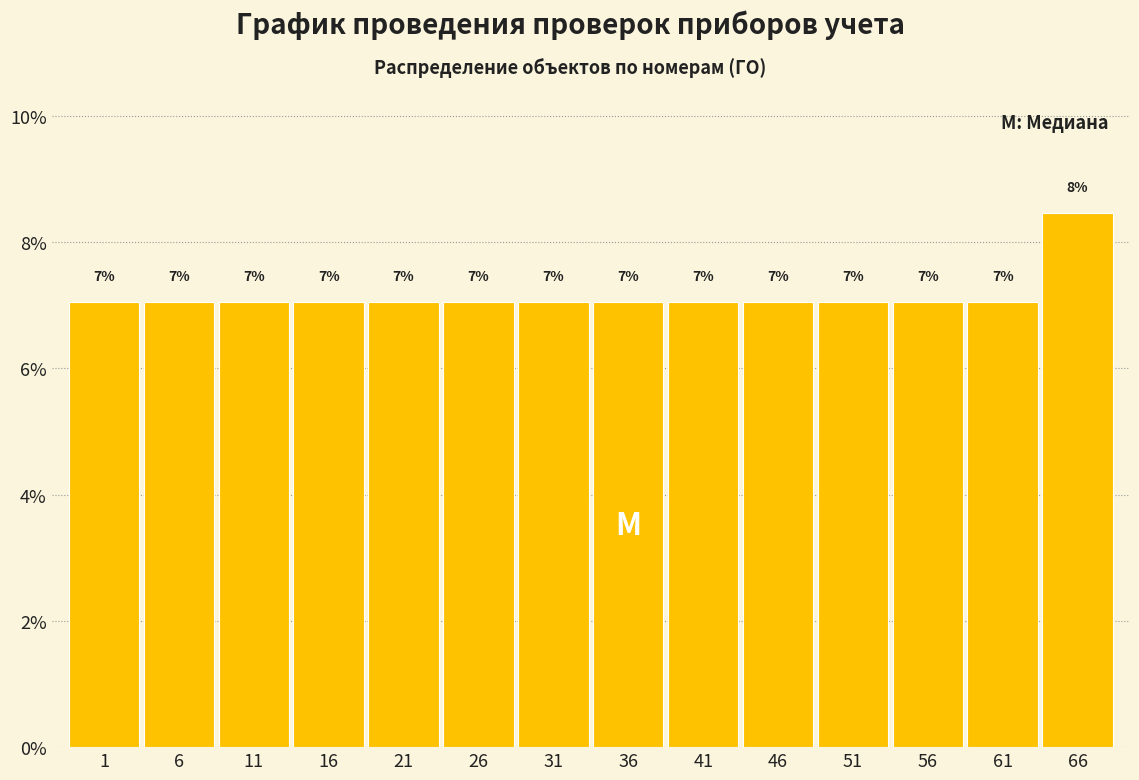

Which category has the highest value across all series?

66